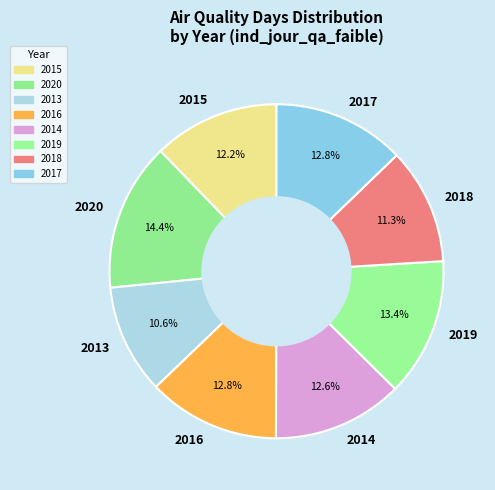

To the nearest percent, what is the difference between the 2013 and 2018 slice percentages?

1%